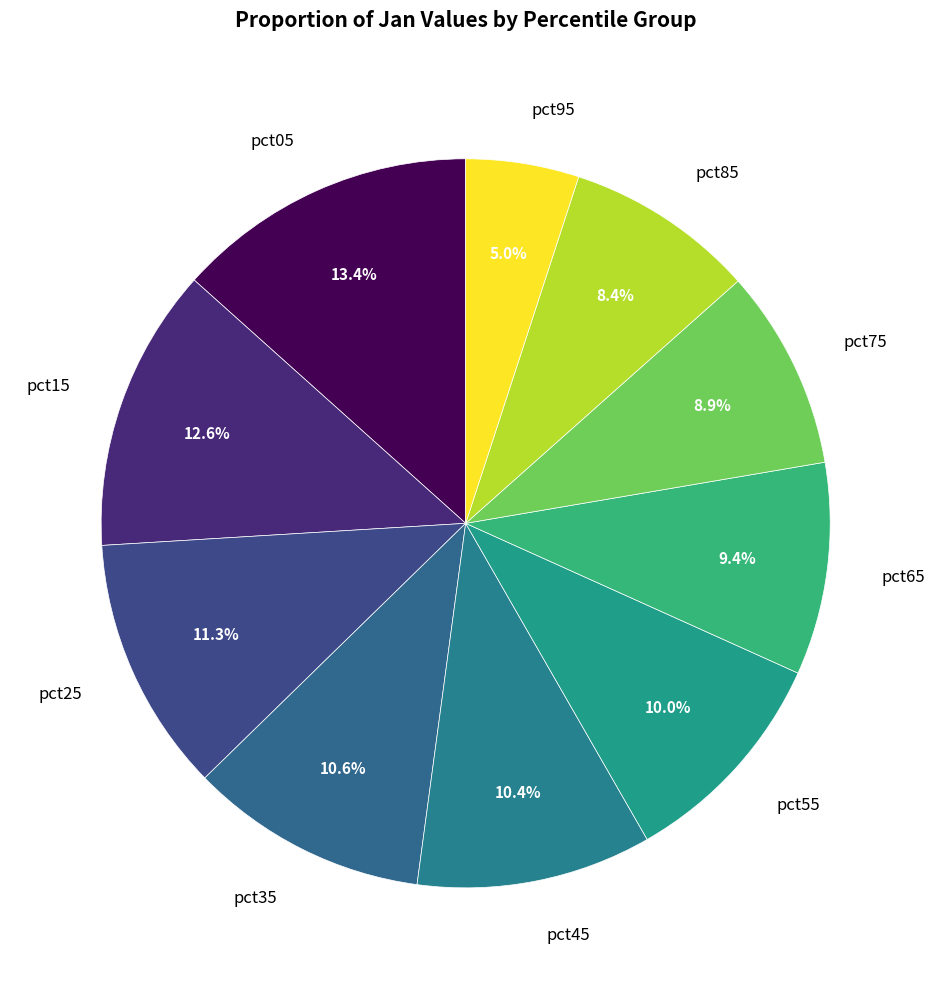

Is pct55 the majority of the pie?

No